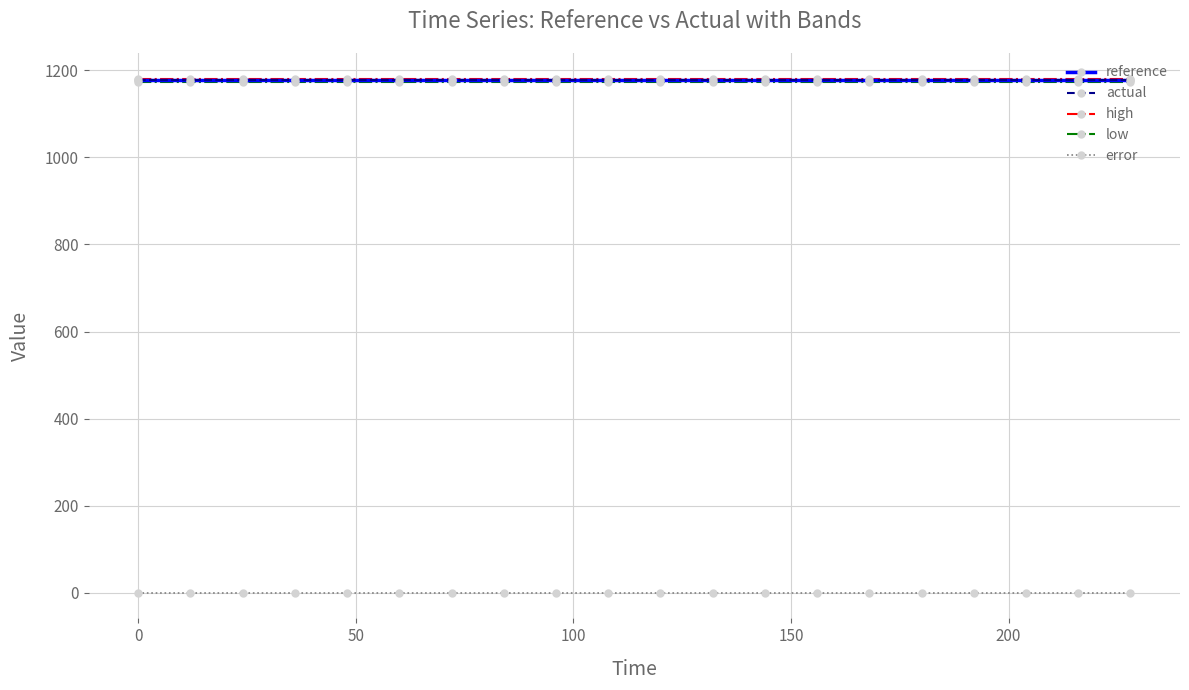

True or false: low and error intersect in this chart.

False